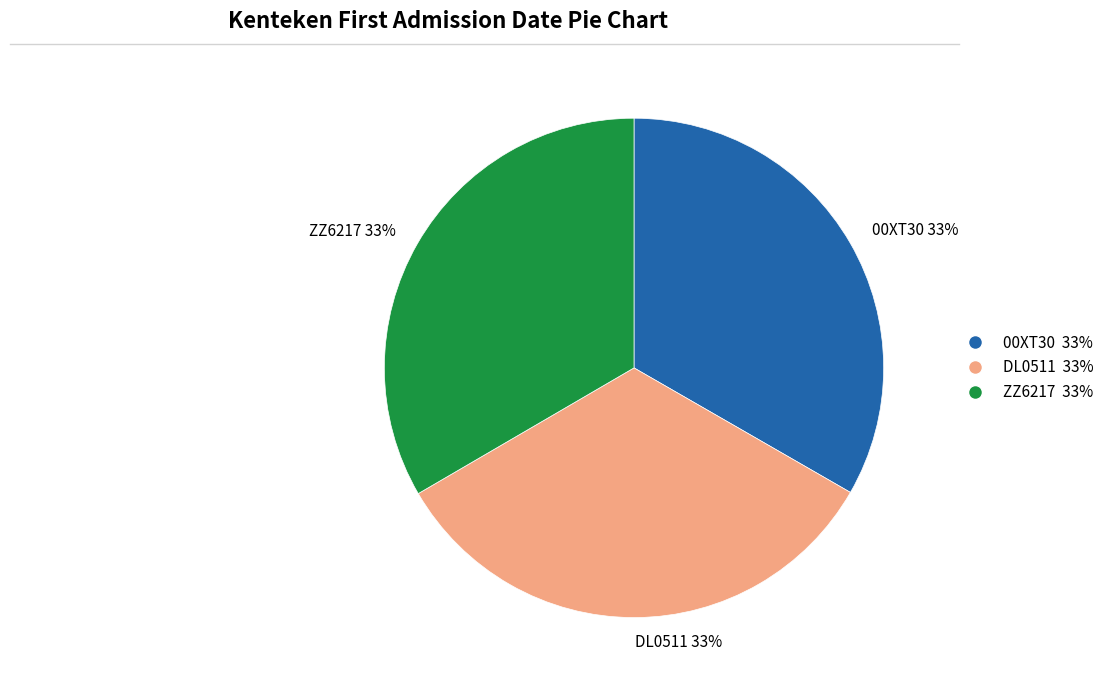

To the nearest percent, what is the combined percentage of ZZ6217 and 00XT30?

67%